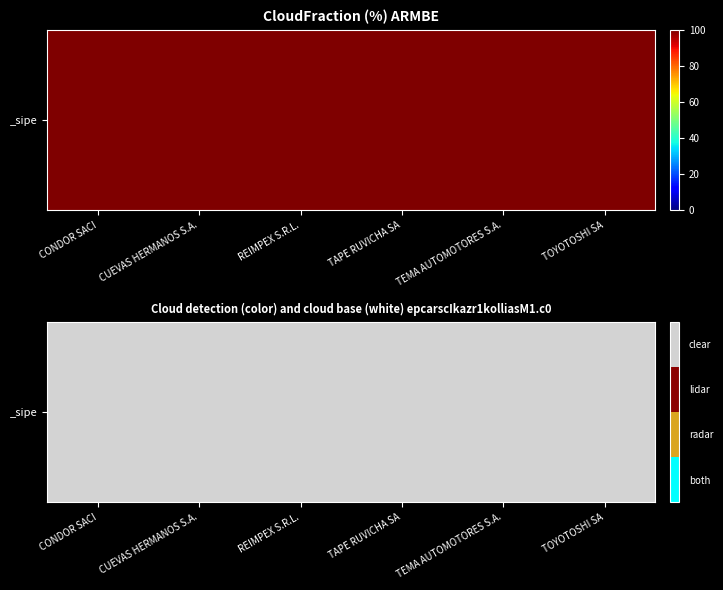

At which category does the chart reach its minimum across all series?

TEMA AUTOMOTORES S.A.